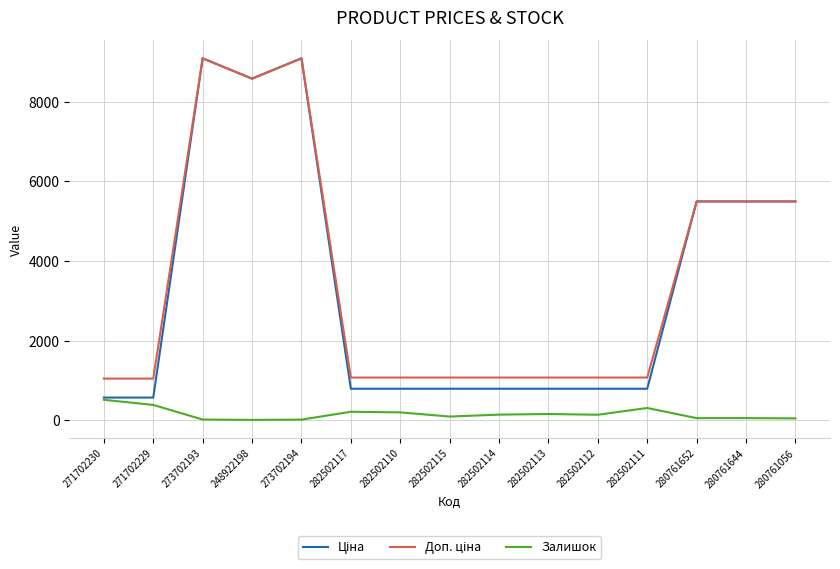

What is the spread (max minus min) of values at 271702230?

532.0